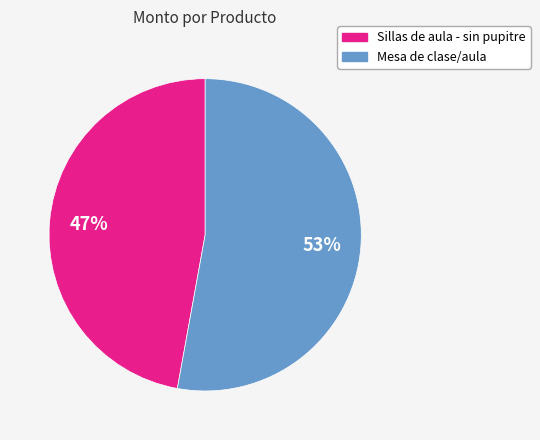

The Sillas de aula - sin pupitre slice represents 47% of the pie. True or false?

True